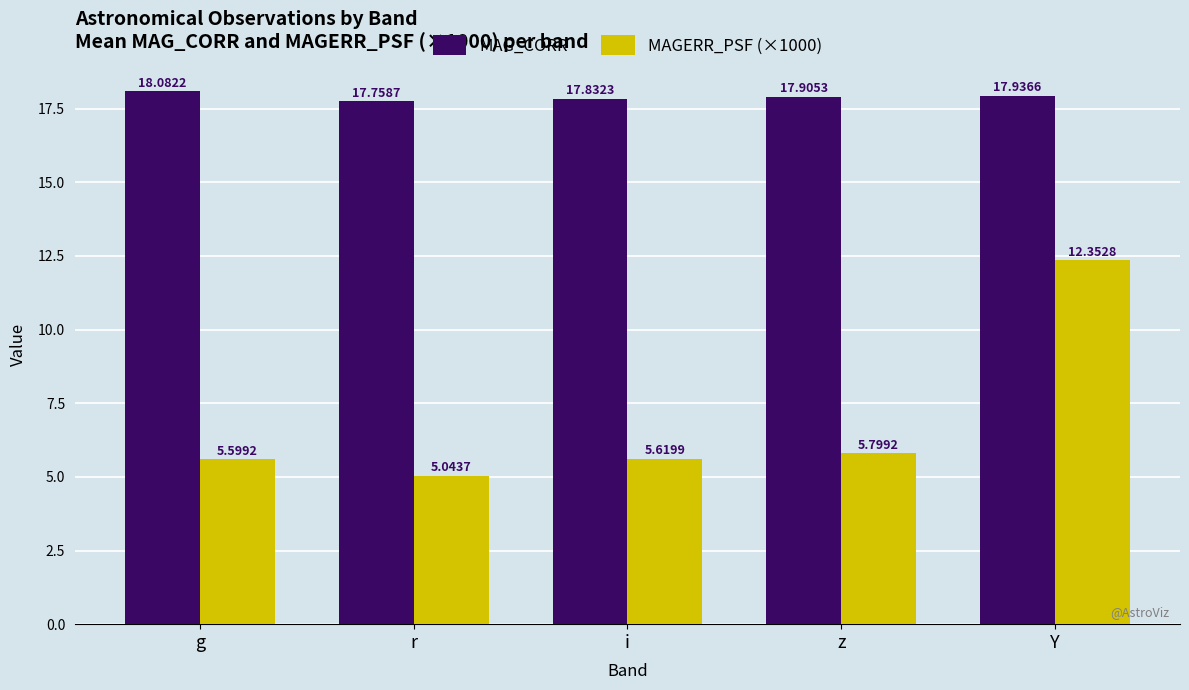

Rank the categories by MAG_CORR value from lowest to highest.

r, i, z, Y, g